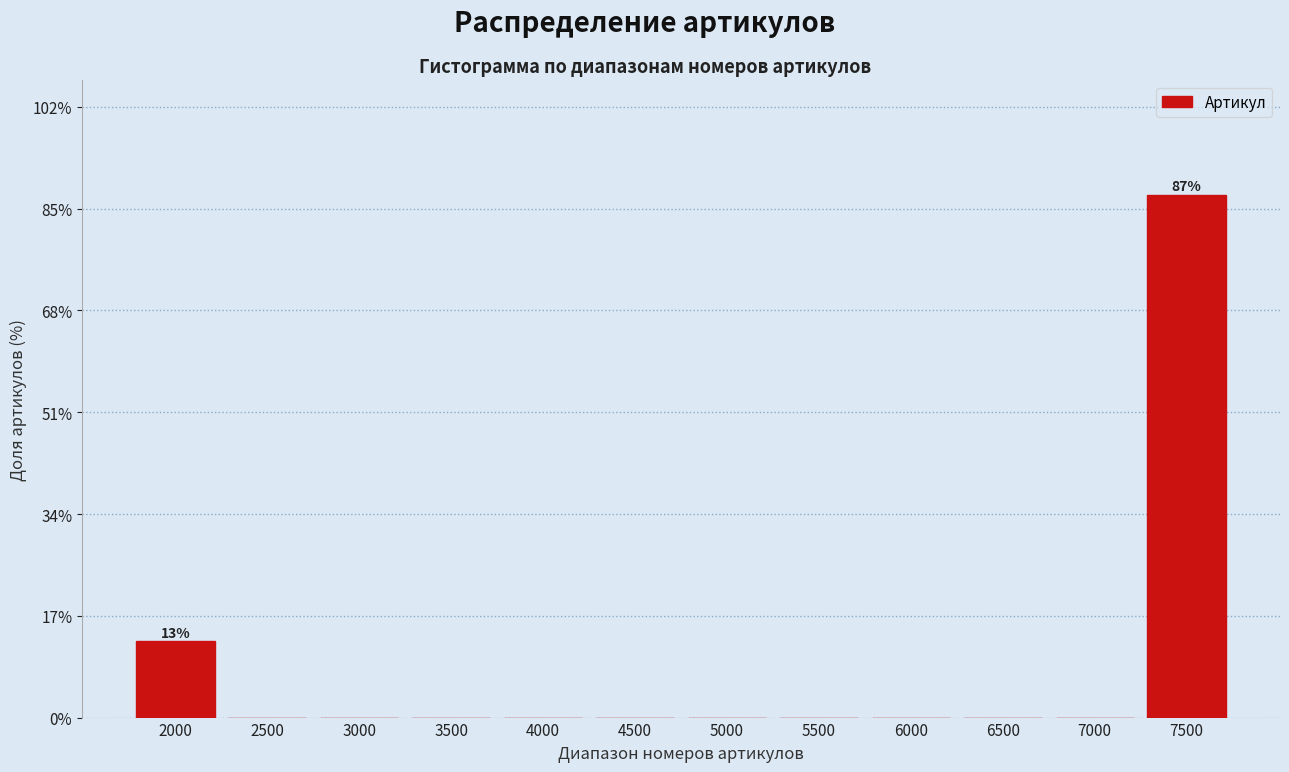

Reading left to right, list all the values displayed in this chart.

2000=12.7	2500=0.0	3000=0.0	3500=0.0	4000=0.0	4500=0.0	5000=0.0	5500=0.0	6000=0.0	6500=0.0	7000=0.0	7500=87.3